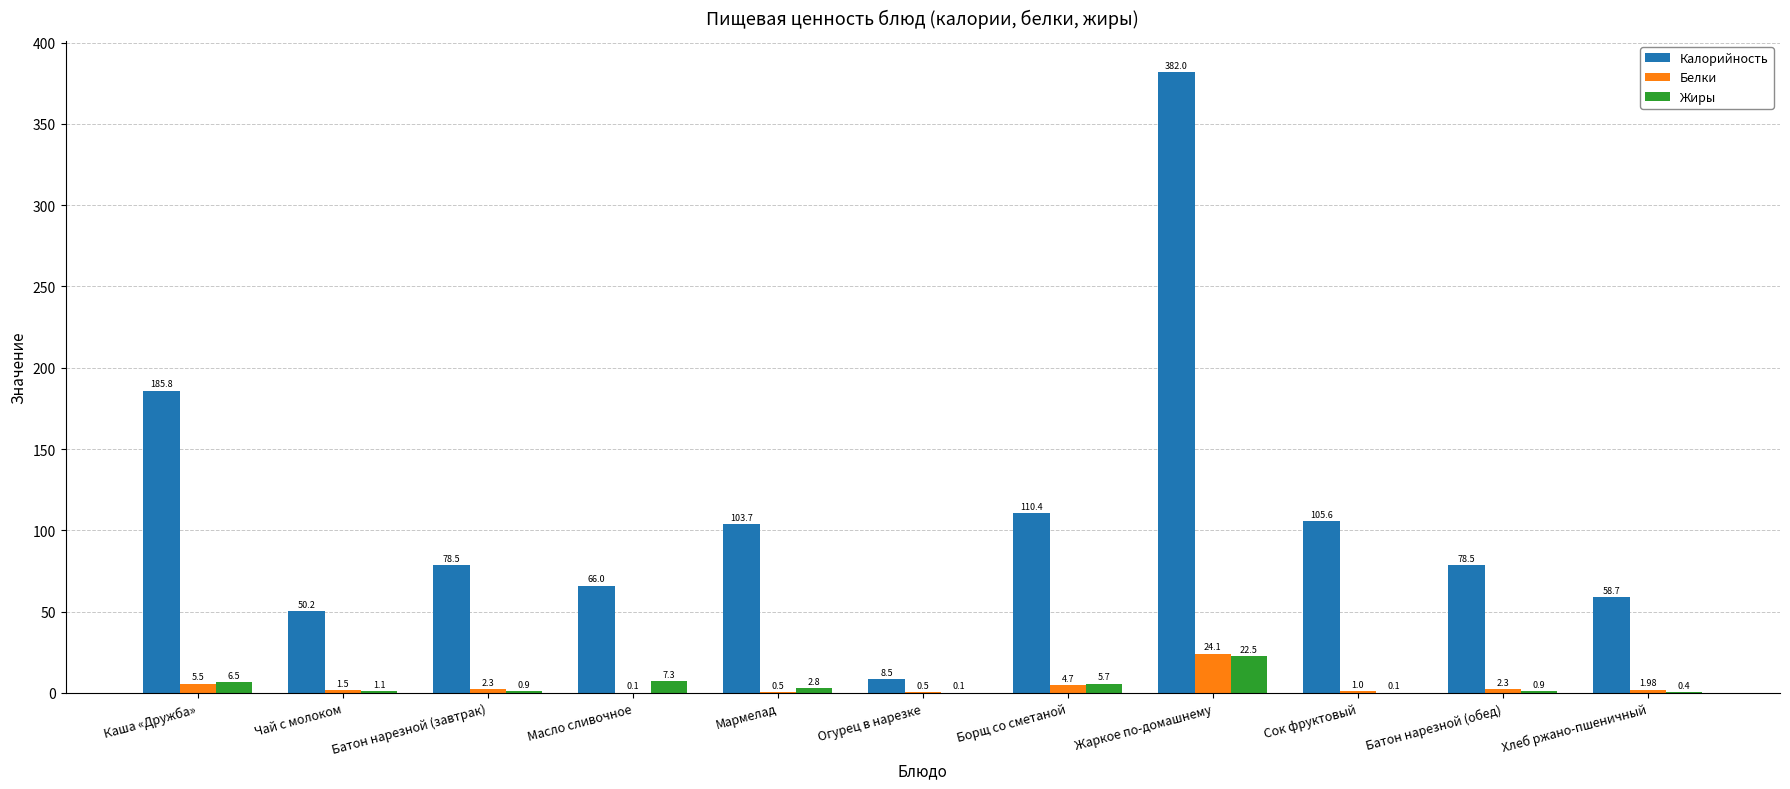

What is the average value of the Калорийность series?

111.6